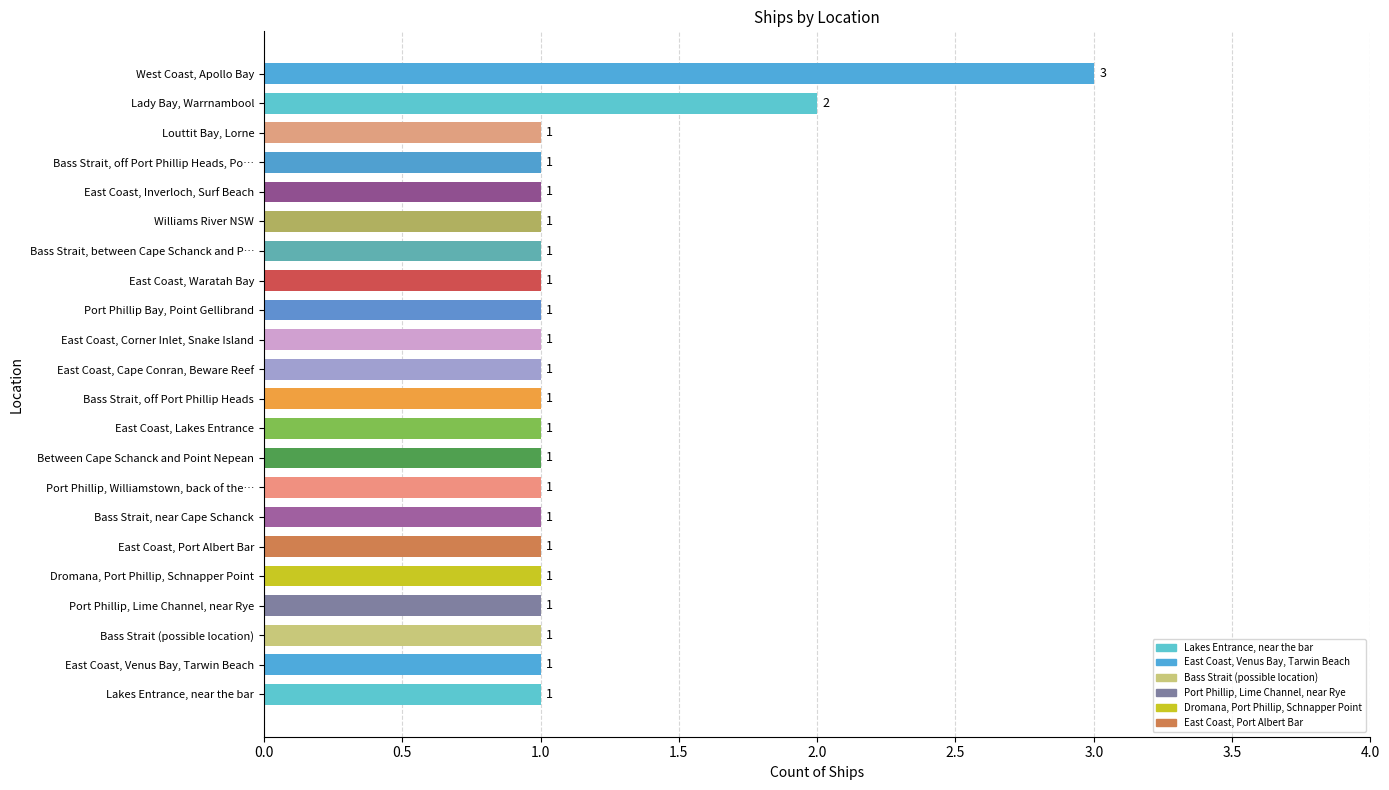

True or false: the data shows 2 at West Coast, Apollo Bay.

False